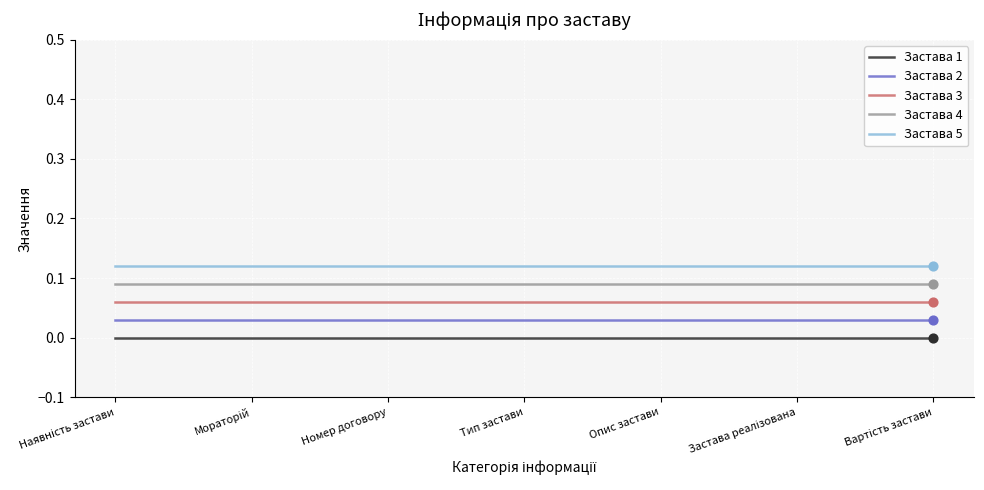

At how many categories does at least one series exceed 0?

7